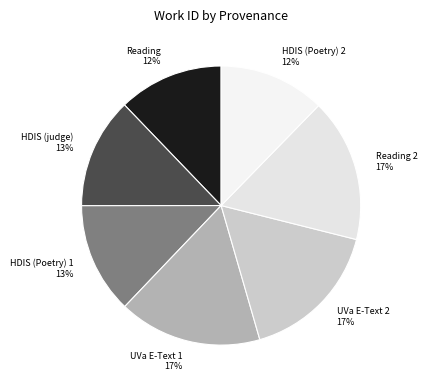

Is the sum of Reading and HDIS (Poetry) 1 greater than half?

No